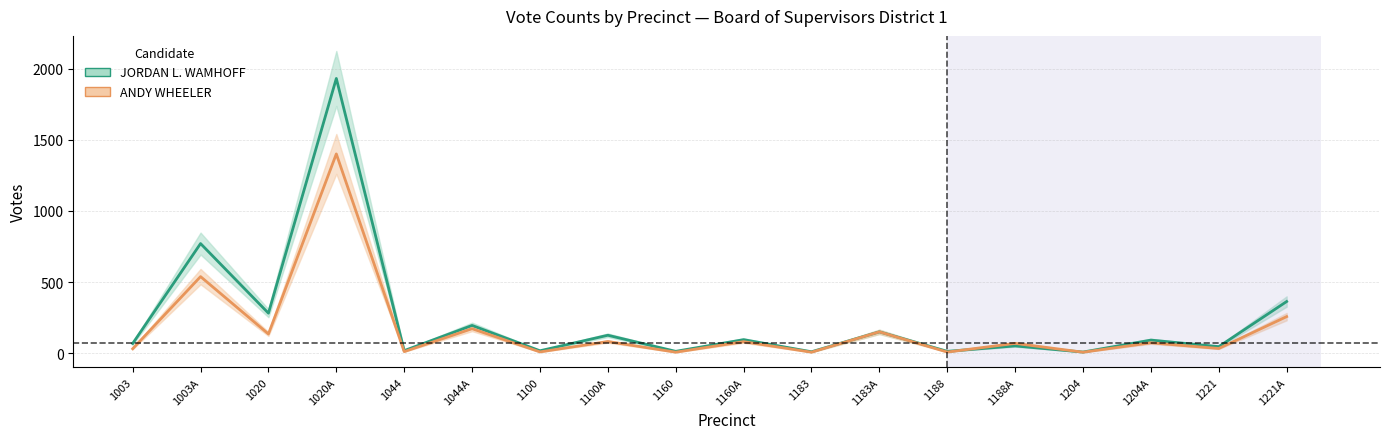

Between which two adjacent categories do JORDAN L. WAMHOFF and ANDY WHEELER first intersect?

1188 and 1188A